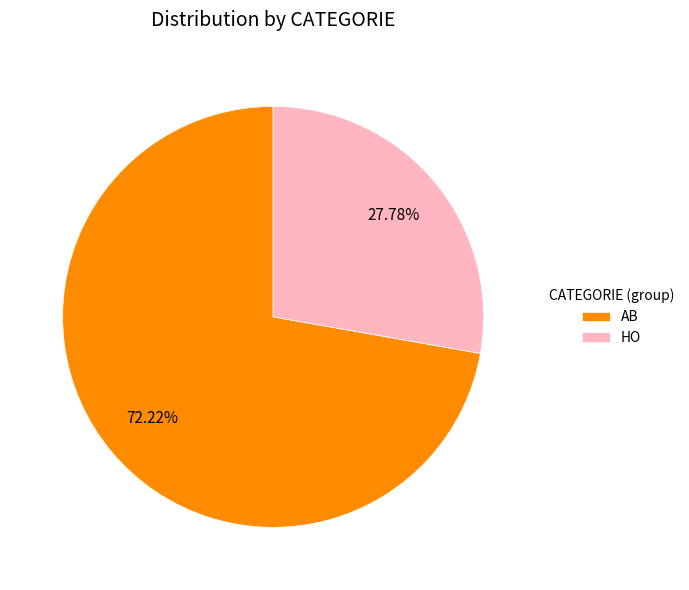

True or false: HO accounts for 40% of the total.

False